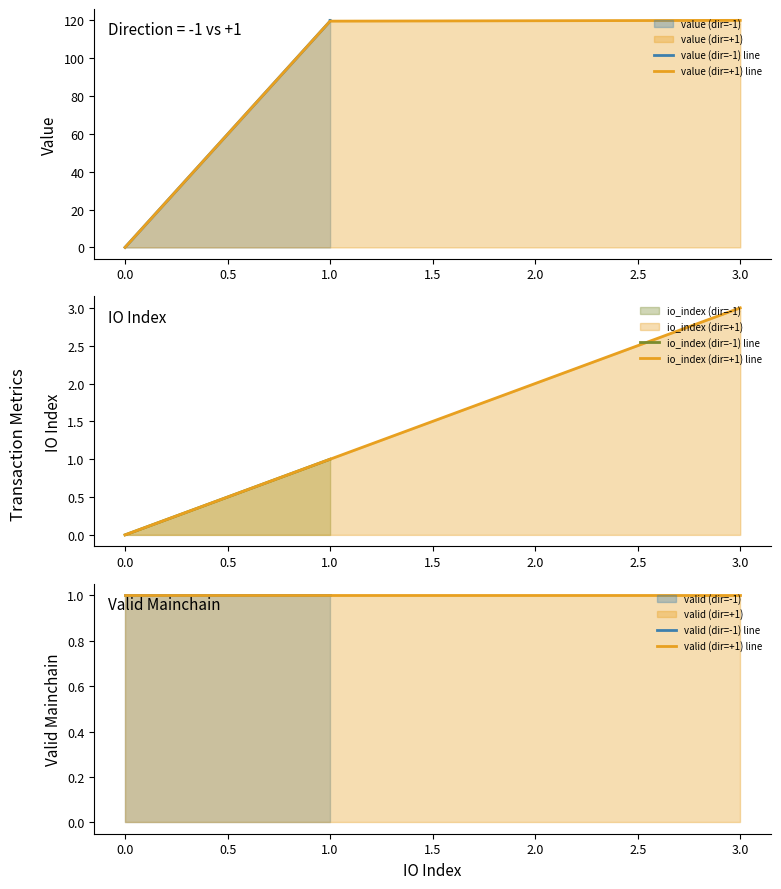

Is it true that value (dir=+1) line equals 0.0 at 0.0?

True